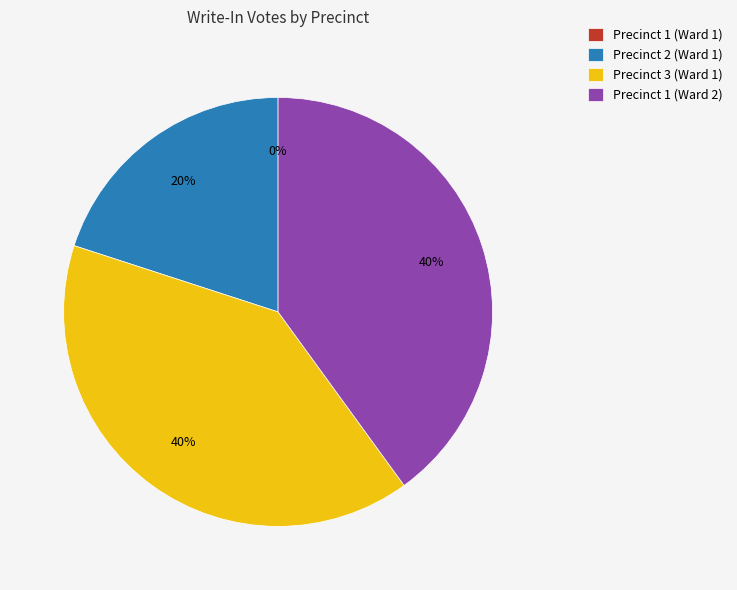

Rank the categories by value from highest to lowest.

Precinct 3 (Ward 1), Precinct 1 (Ward 2), Precinct 2 (Ward 1), Precinct 1 (Ward 1)